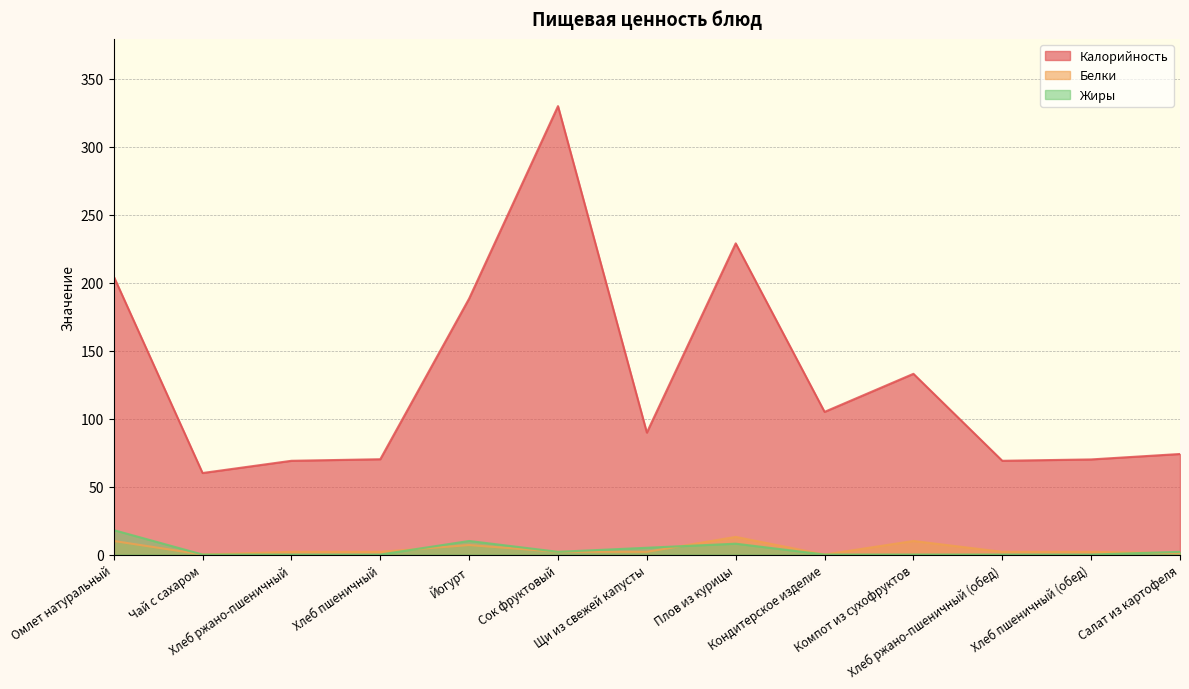

Is the value of Жиры at Сок фруктовый greater than the value of Белки at Йогурт?

No